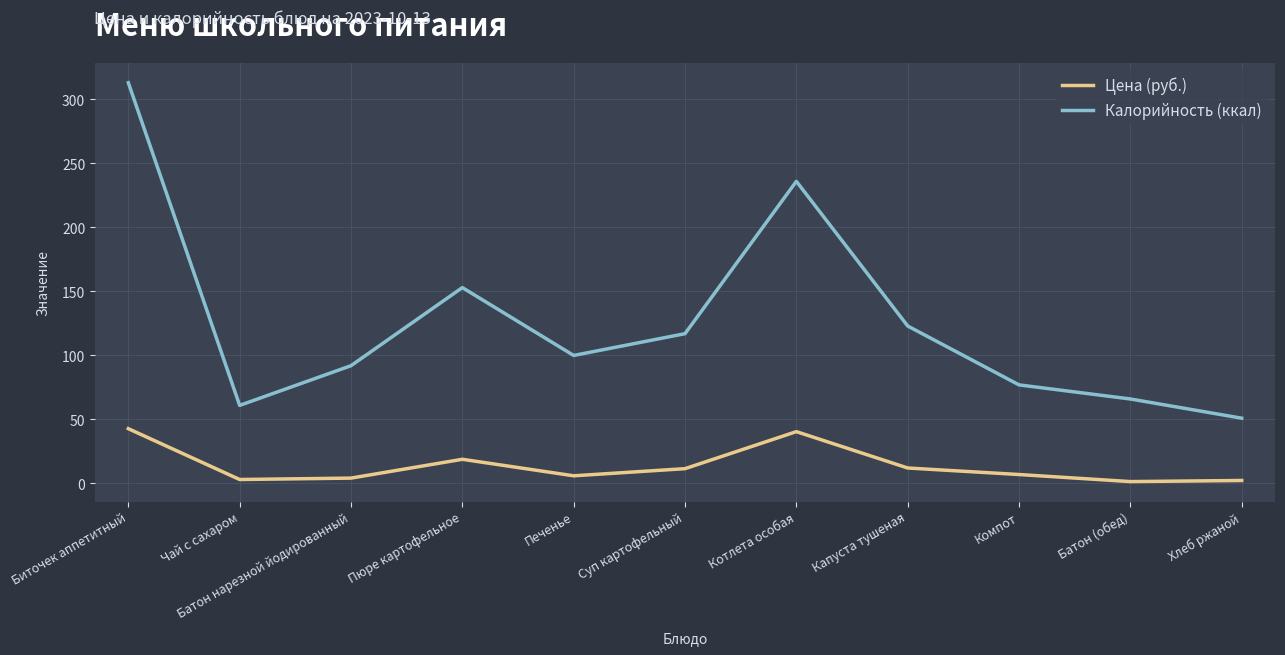

Which series has the widest spread of values?

Калорийность (ккал)